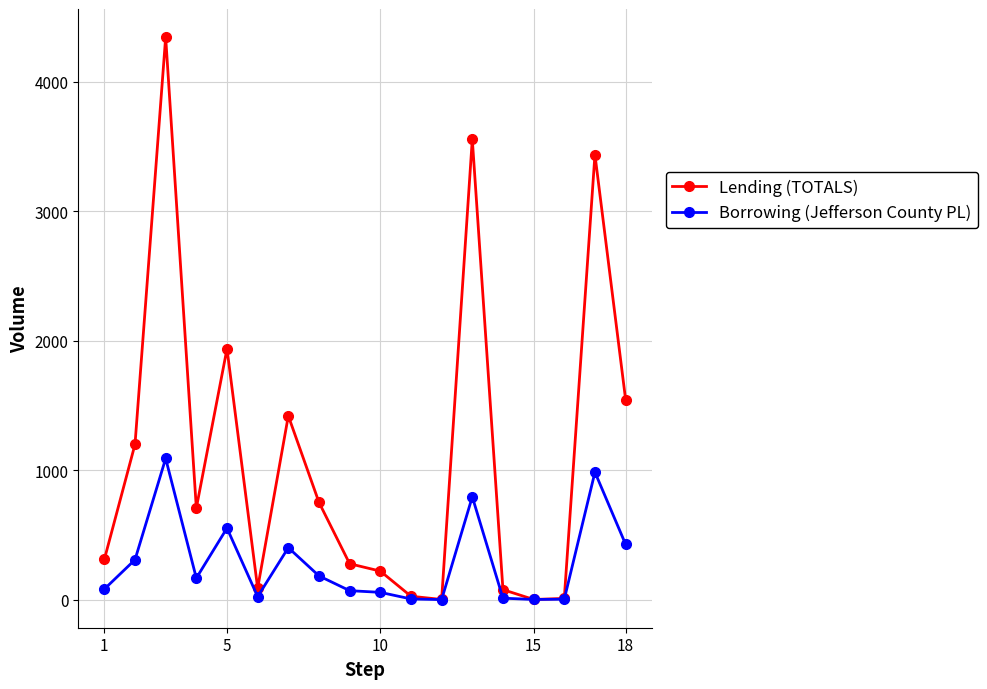

True or false: Borrowing (Jefferson County PL) has more than 0 points higher than both neighbors.

True